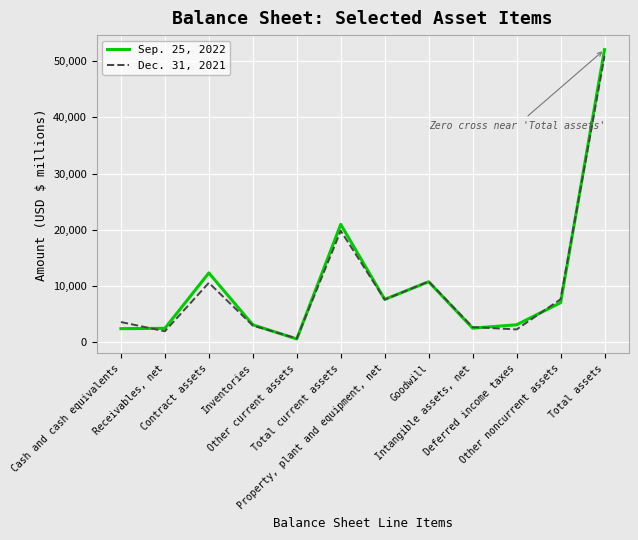

True or false: Sep. 25, 2022 has more than 0 points higher than both neighbors.

True